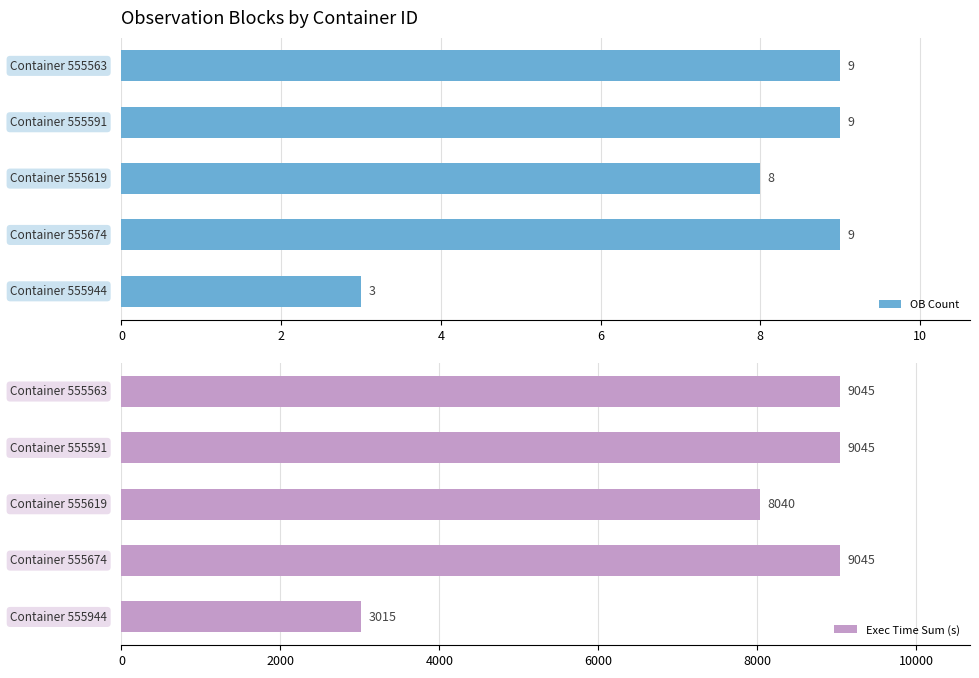

What is the lowest value of the Exec Time Sum (s) series?

3015